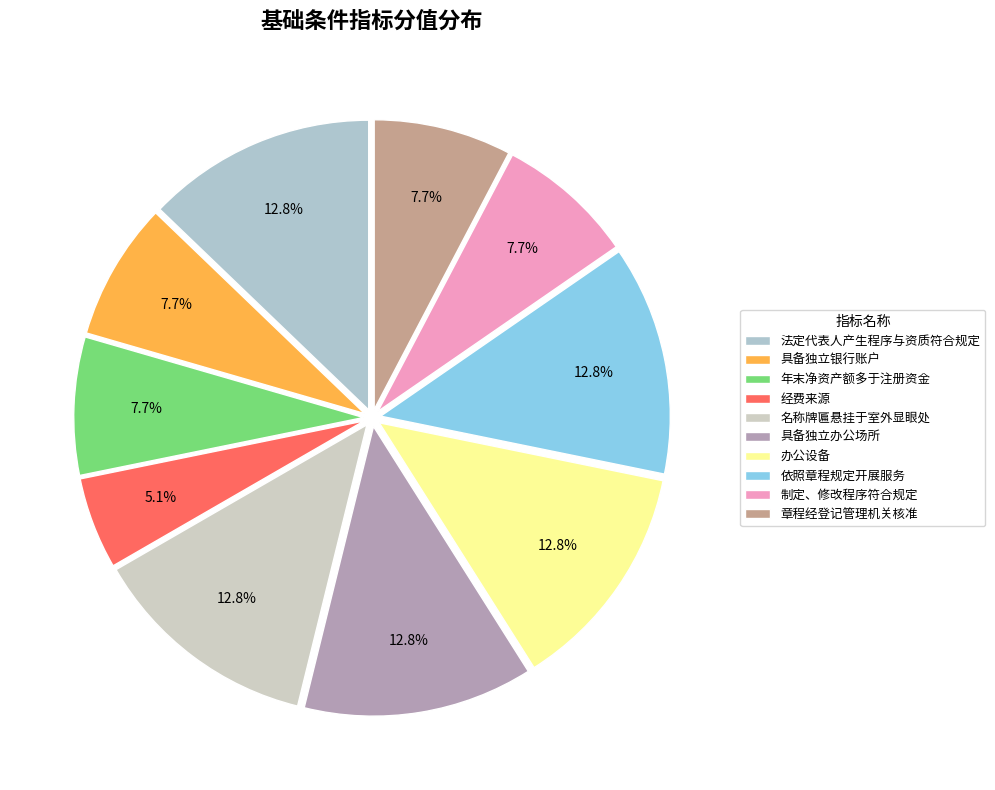

What percentage is the 办公设备 slice, to the nearest percent?

13%